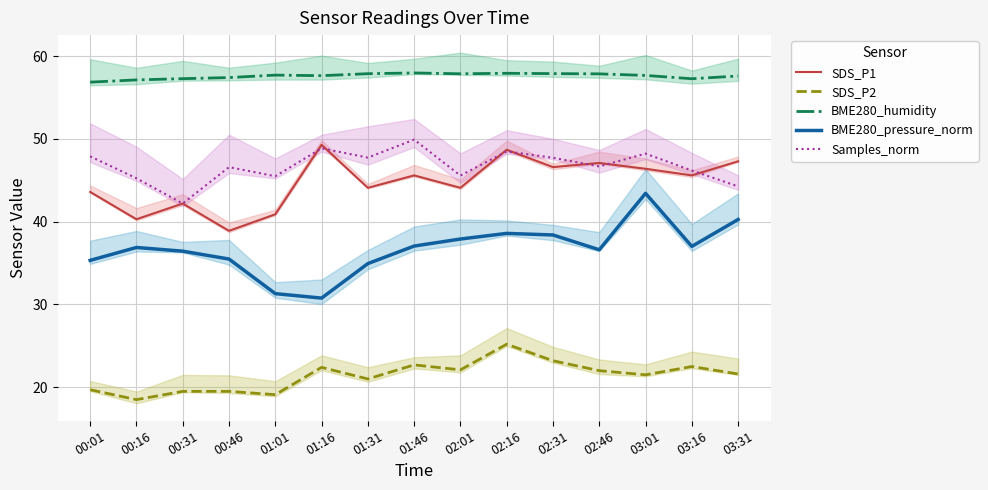

What is the total value across all series at 02:01?

207.6